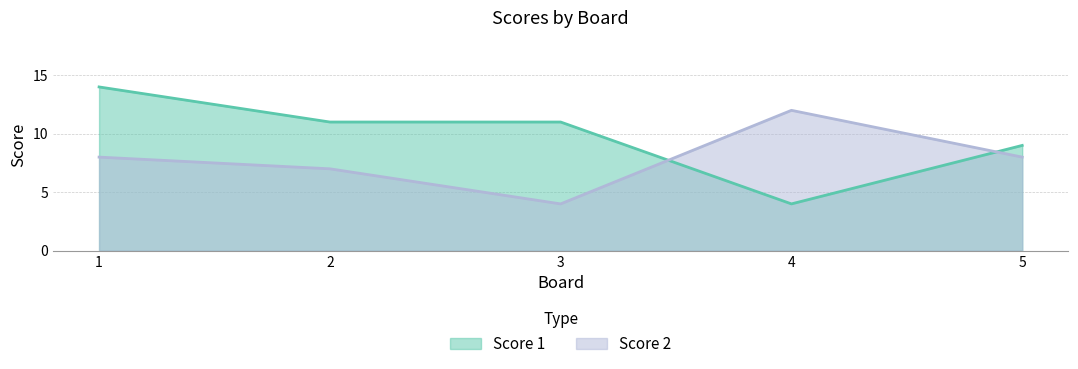

What is the value of the Score 1 point at the 3rd from the left?

11